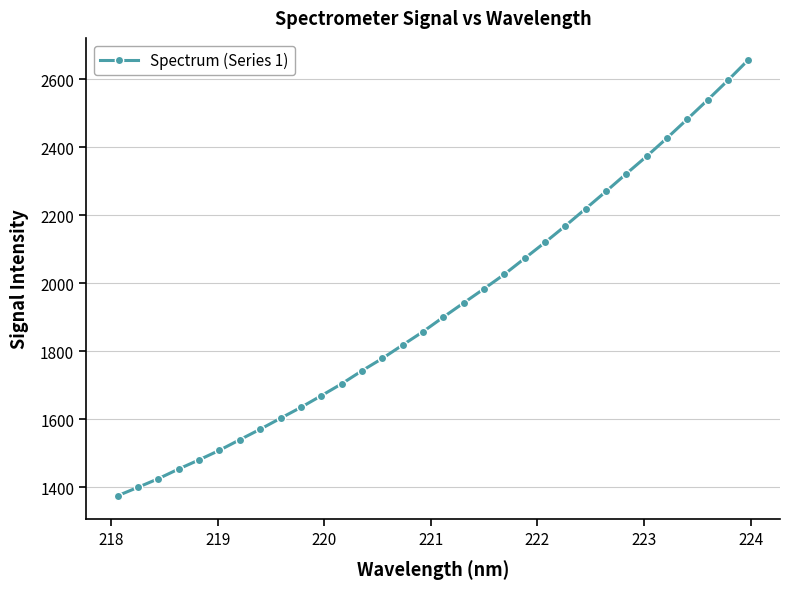

What is the difference between the maximum and minimum values?

1282.6